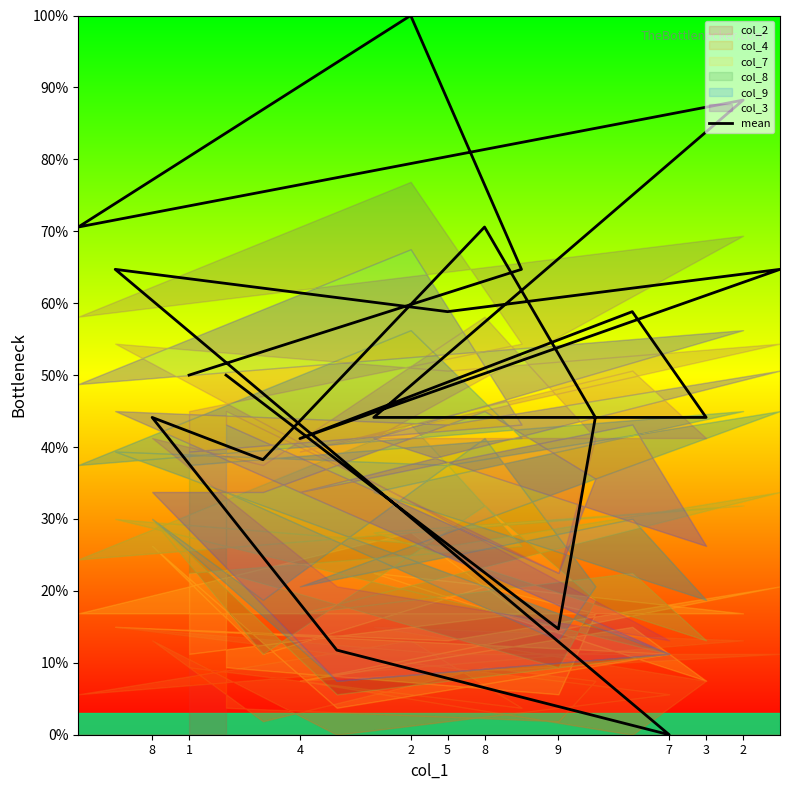

Reading left to right, list all the values displayed in this chart.

50.0	64.7	100.0	70.6	88.2	44.1	44.1	58.8	41.2	64.7	58.8	64.7	0.0	11.8	44.1	38.2	70.6	44.1	14.7	50.0